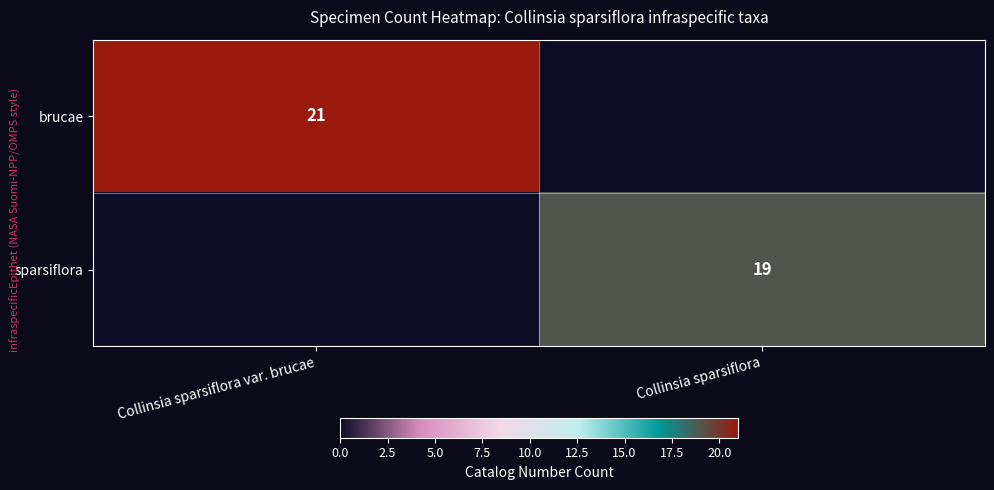

The sparsiflora series shows 19 at Collinsia sparsiflora. True or false?

True